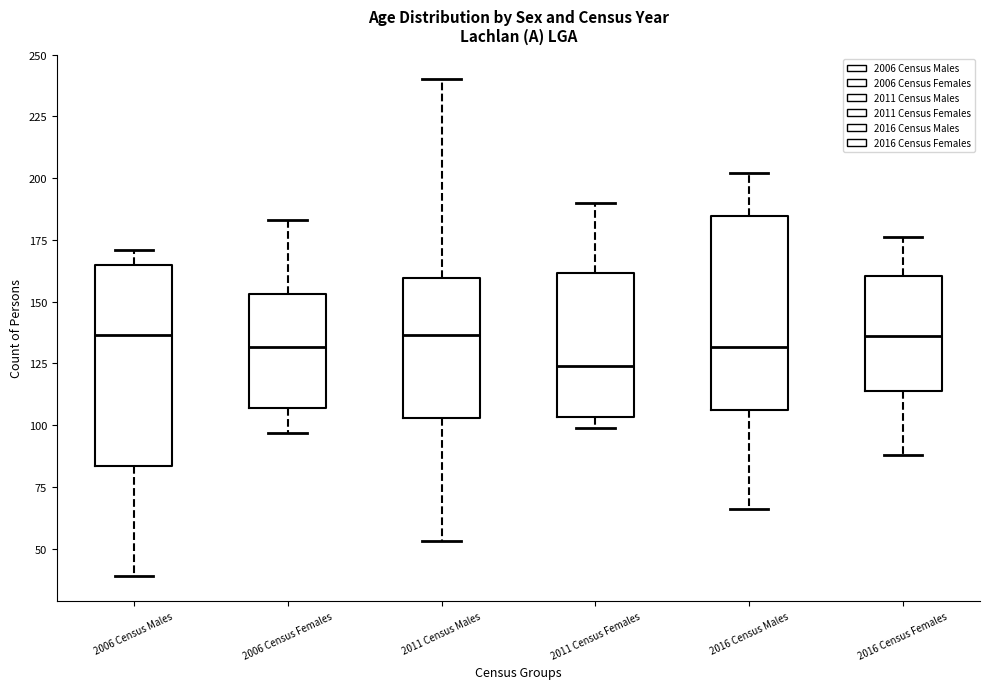

Reading left to right, read every box against the y-axis: the position of its median line, the range the box covers, and the ends of its whiskers. The values are not printed on the chart, so give them approximately, as read against the axis.

2006 Census Males: median 135, box 85 to 165, whiskers 40 to 170
2006 Census Females: median 130, box 105 to 155, whiskers 95 to 185
2011 Census Males: median 135, box 105 to 160, whiskers 55 to 240
2011 Census Females: median 125, box 105 to 160, whiskers 100 to 190
2016 Census Males: median 130, box 105 to 185, whiskers 65 to 200
2016 Census Females: median 135, box 115 to 160, whiskers 90 to 175